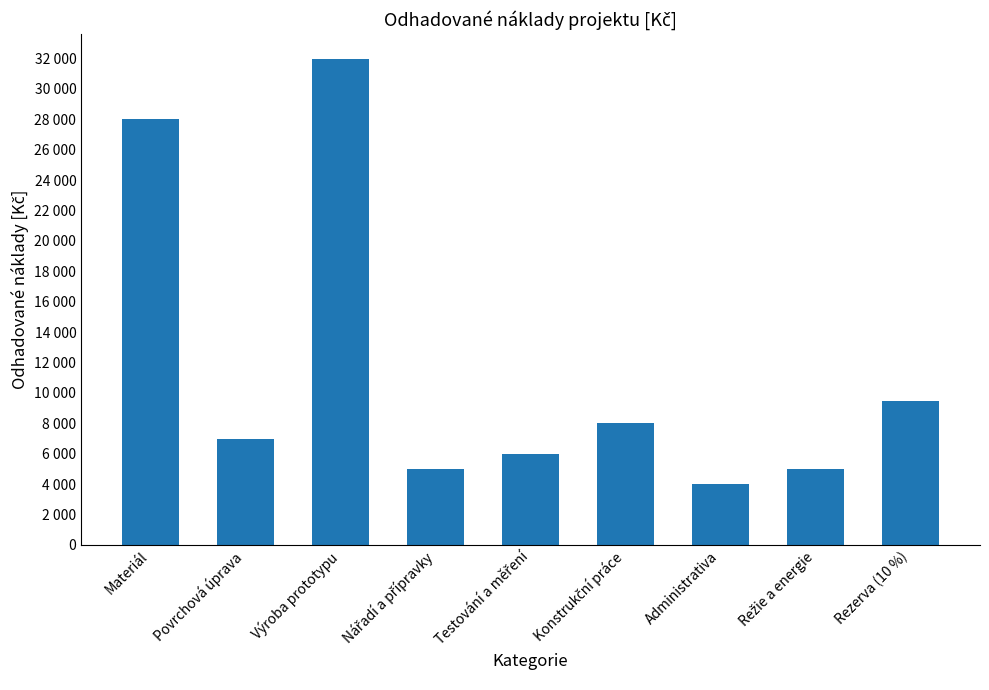

What is the approximate value at Materiál, to the nearest 50?

28000